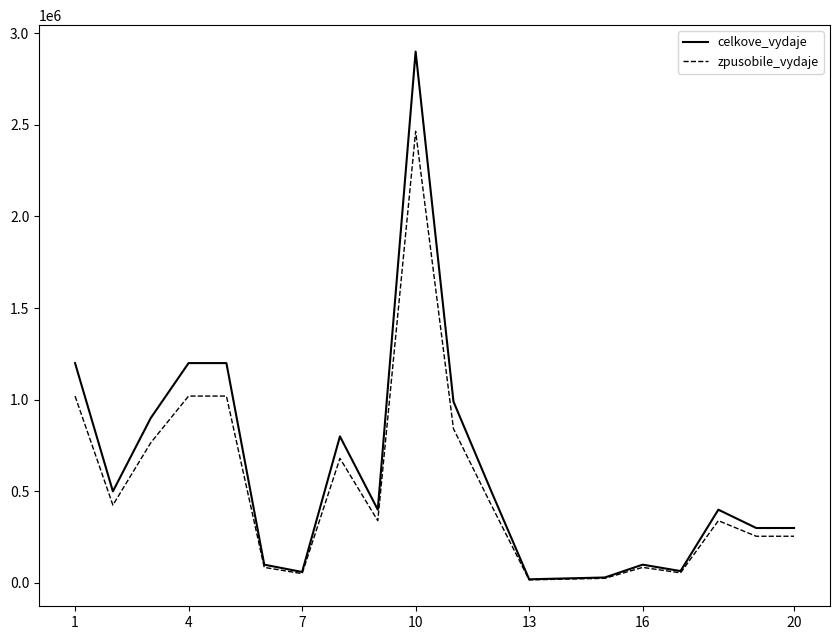

What is the highest value of the zpusobile_vydaje series?

2465000